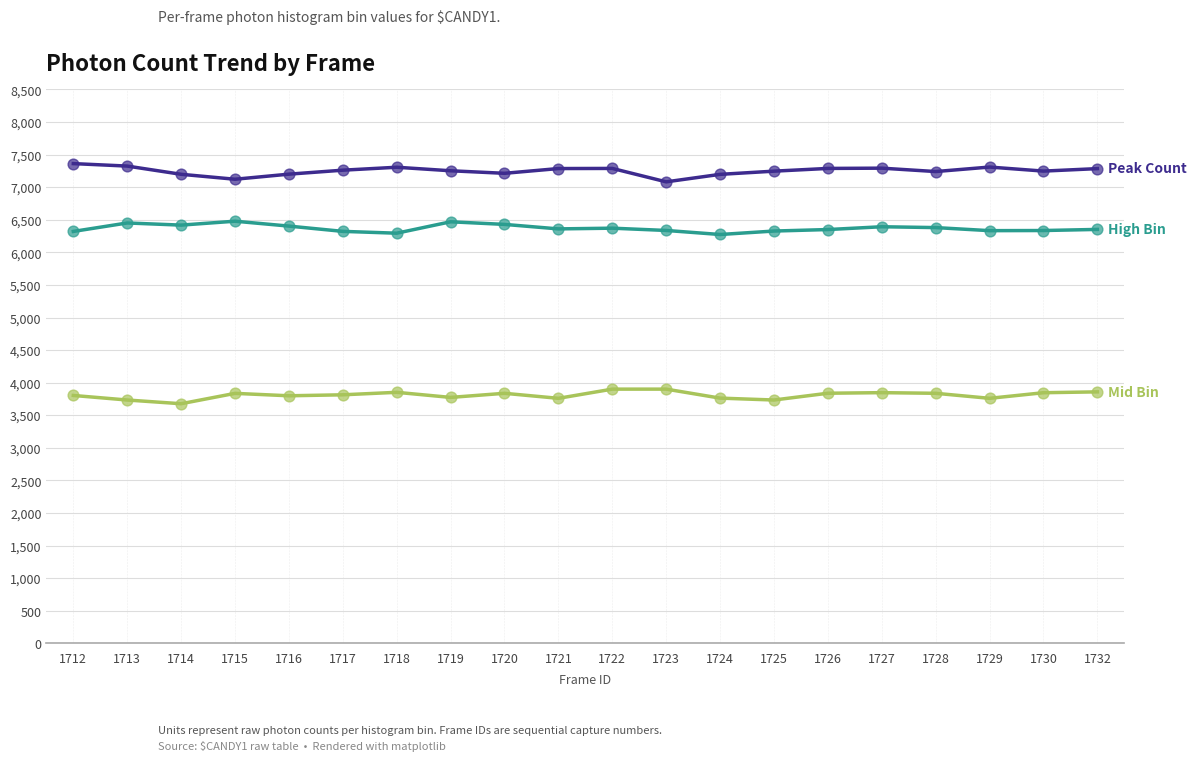

What is the total value across all series at 1721?

17406